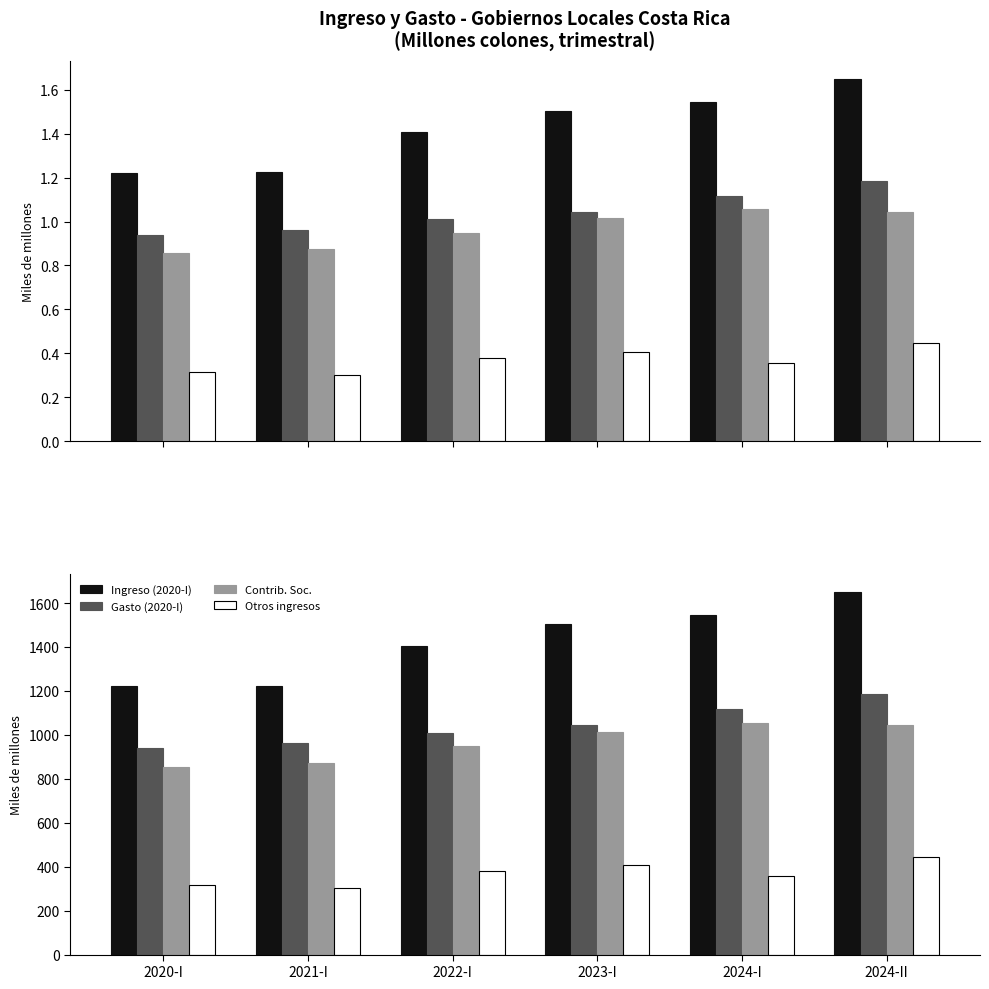

What is the total value across all series at 2023-I?

3968.4